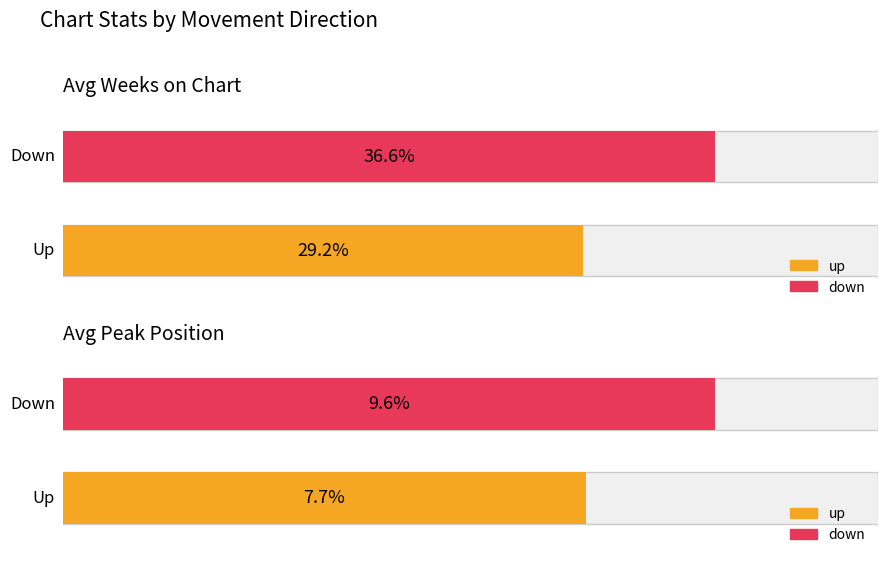

At which label does Average Peak Position reach its minimum?

up